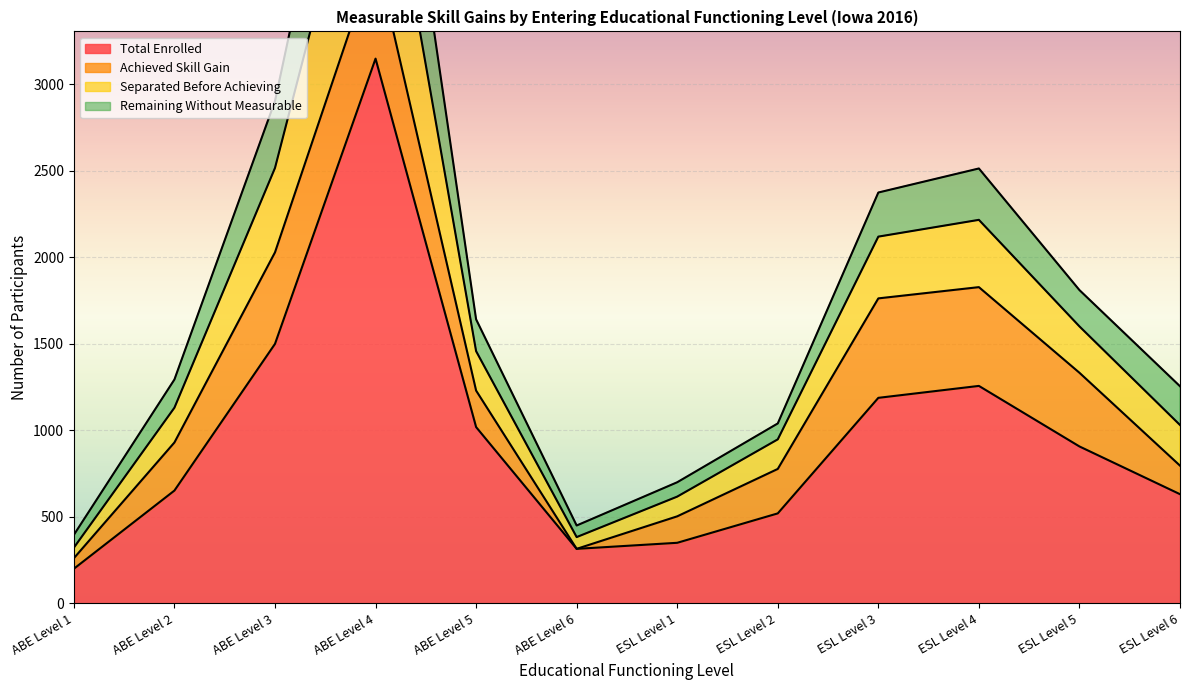

Does the chart display data point markers on the line(s)?

No